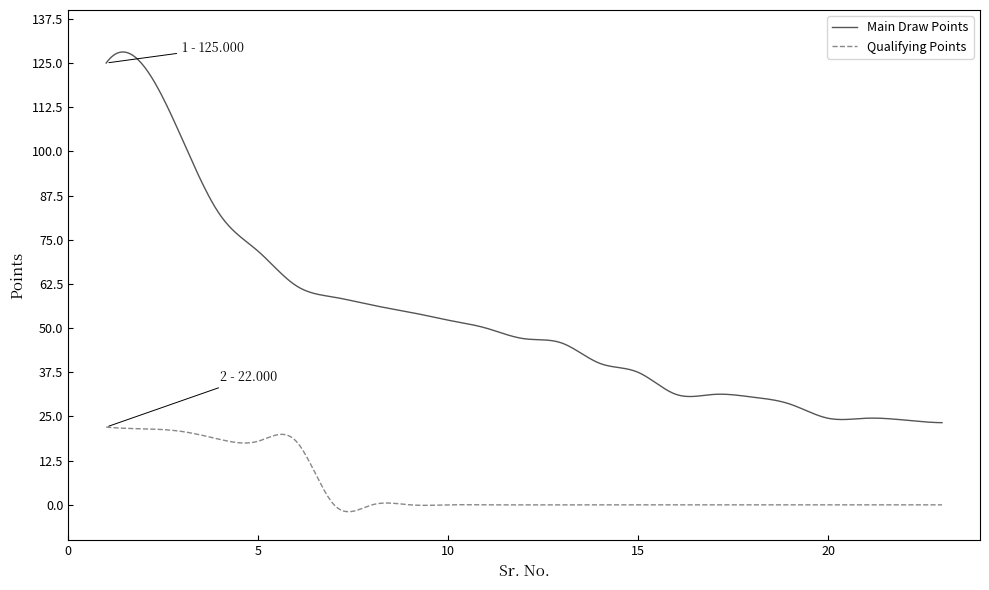

Which series has the largest total across all categories?

Main Draw Points